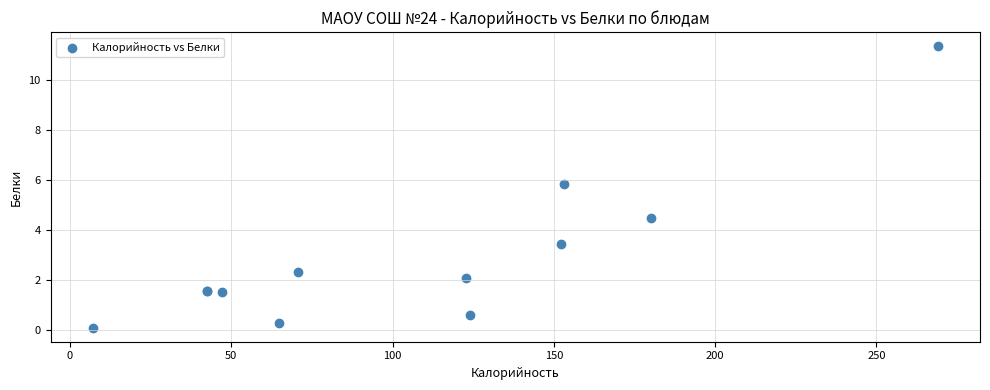

What Y value in the scatter plot is closest to 5?

4.5